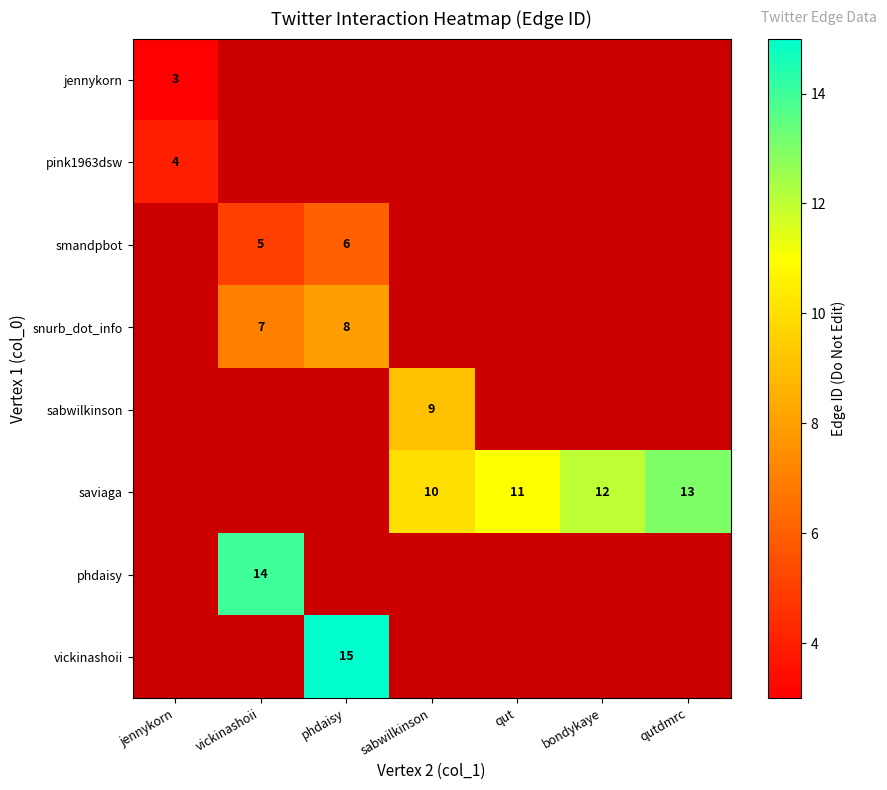

The value of saviaga at sabwilkinson is 10. True or false?

True